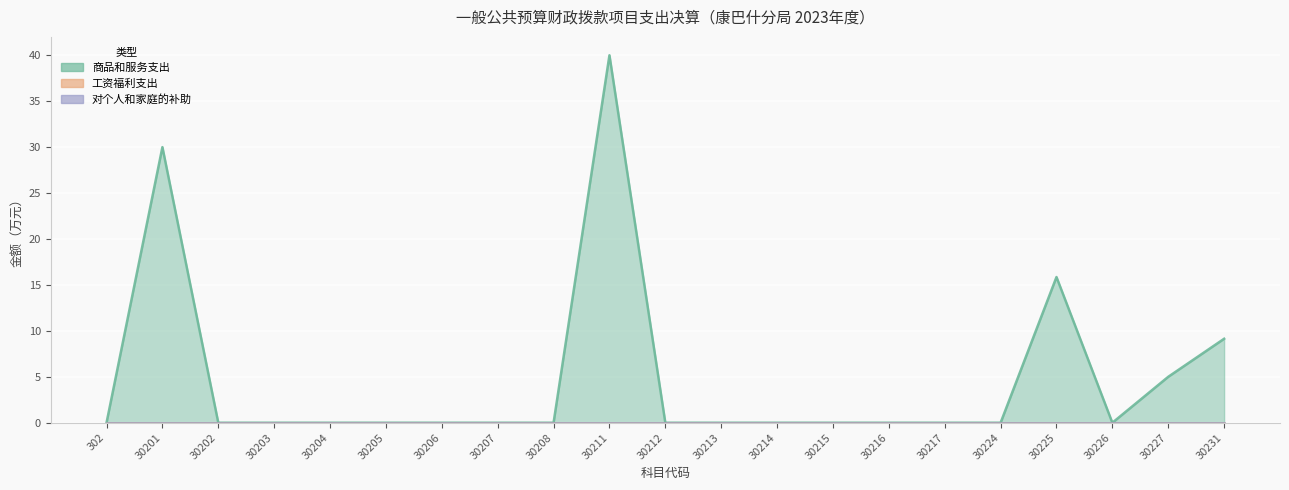

True or false: 对个人和家庭的补助 has a value of 0.0 at 30206.

True